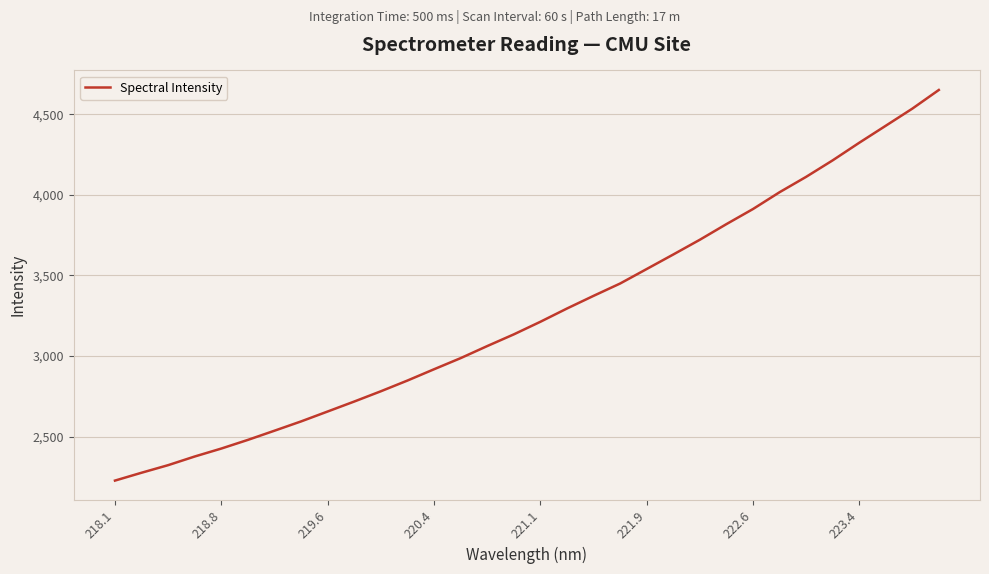

What is the greatest value displayed?

4650.5